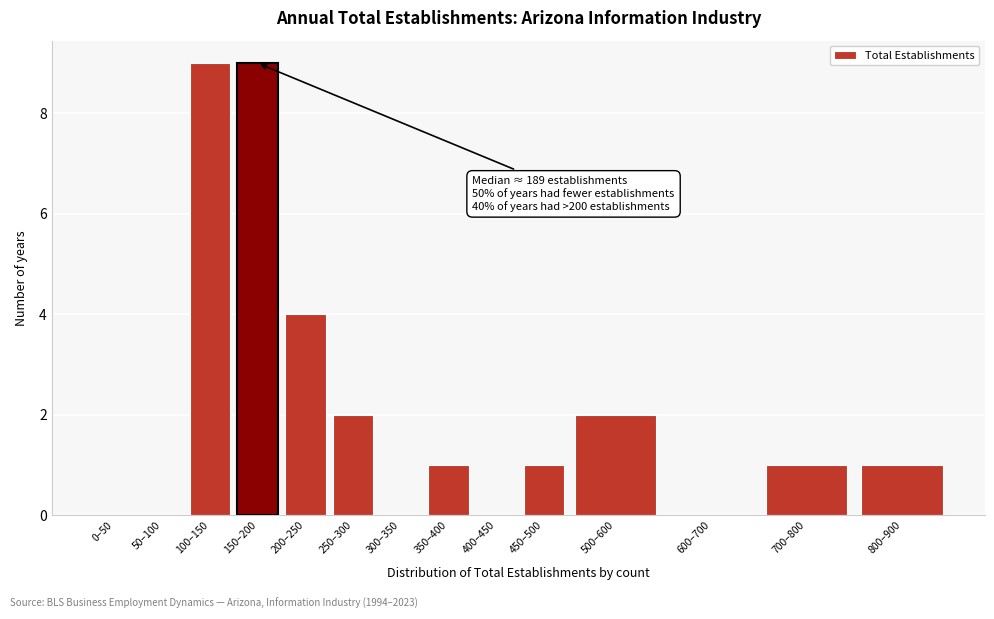

Reading right to left, list all the values displayed in this chart.

800–900=1	700–800=1	600–700=0	500–600=2	450–500=1	400–450=0	350–400=1	300–350=0	250–300=2	200–250=4	150–200=9	100–150=9	50–100=0	0–50=0